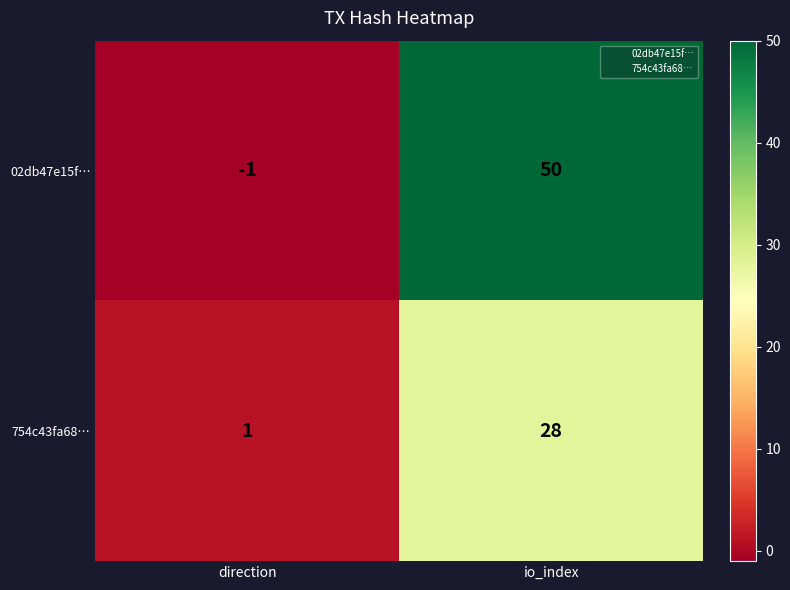

Reading left to right, list all the values displayed in this chart.

02db47e15f…: -1	50
754c43fa68…: 1	28